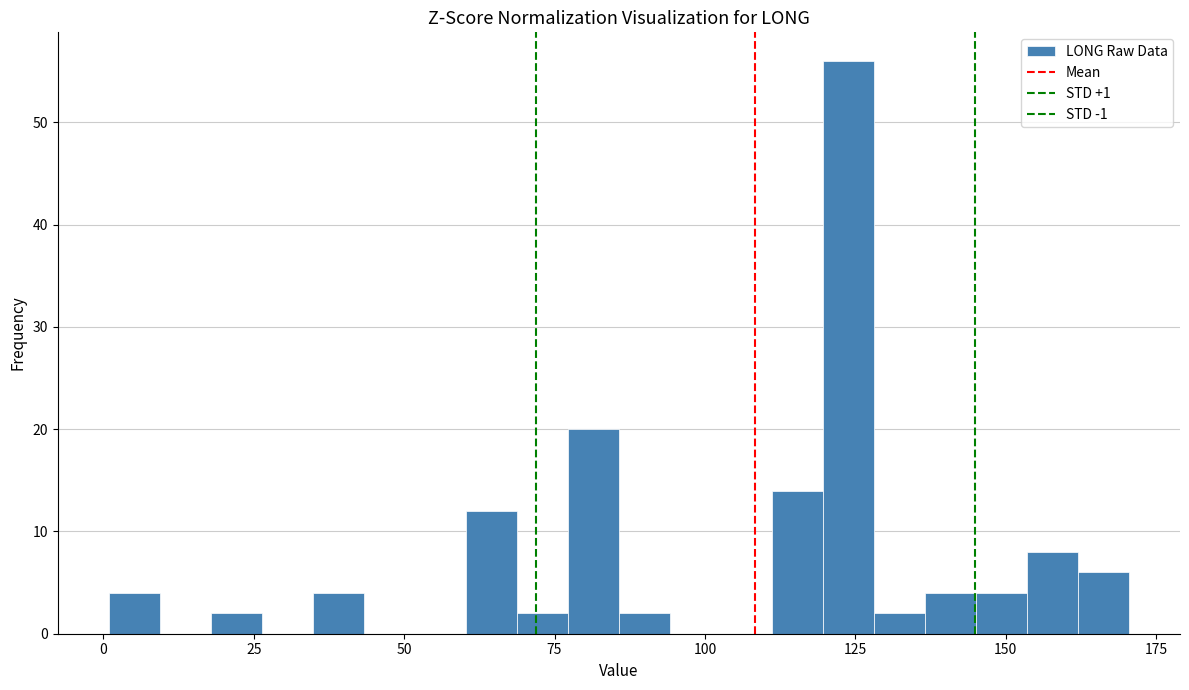

Around what value on the x-axis is the tallest bar? Give the approximate position of its centre, as read against the axis.

125